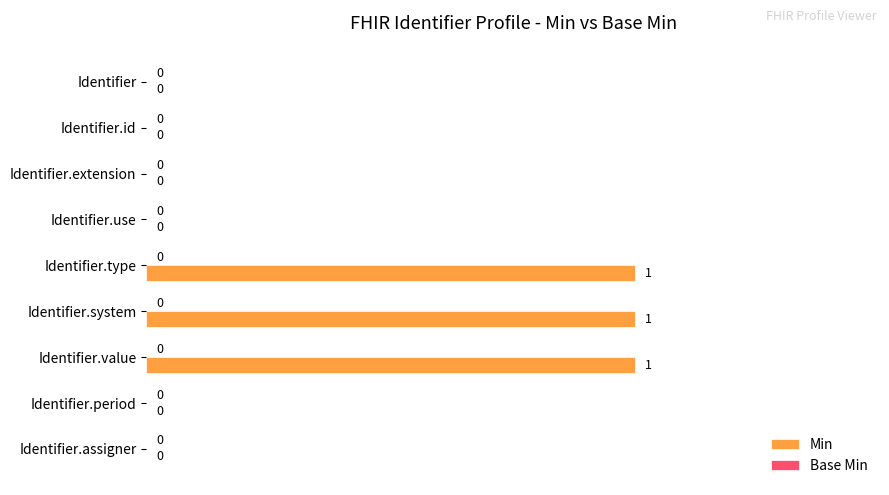

Reading top to bottom, extract all data points from this chart.

Identifier=0	Identifier.id=0	Identifier.extension=0	Identifier.use=0	Identifier.type=1	Identifier.system=1	Identifier.value=1	Identifier.period=0	Identifier.assigner=0